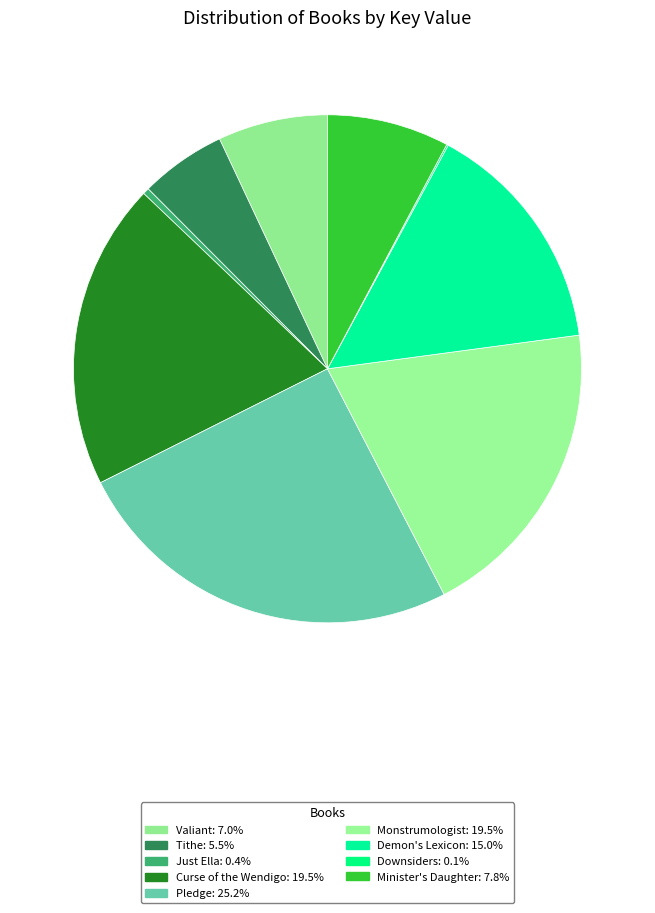

The Tithe slice represents 5% of the pie. True or false?

True